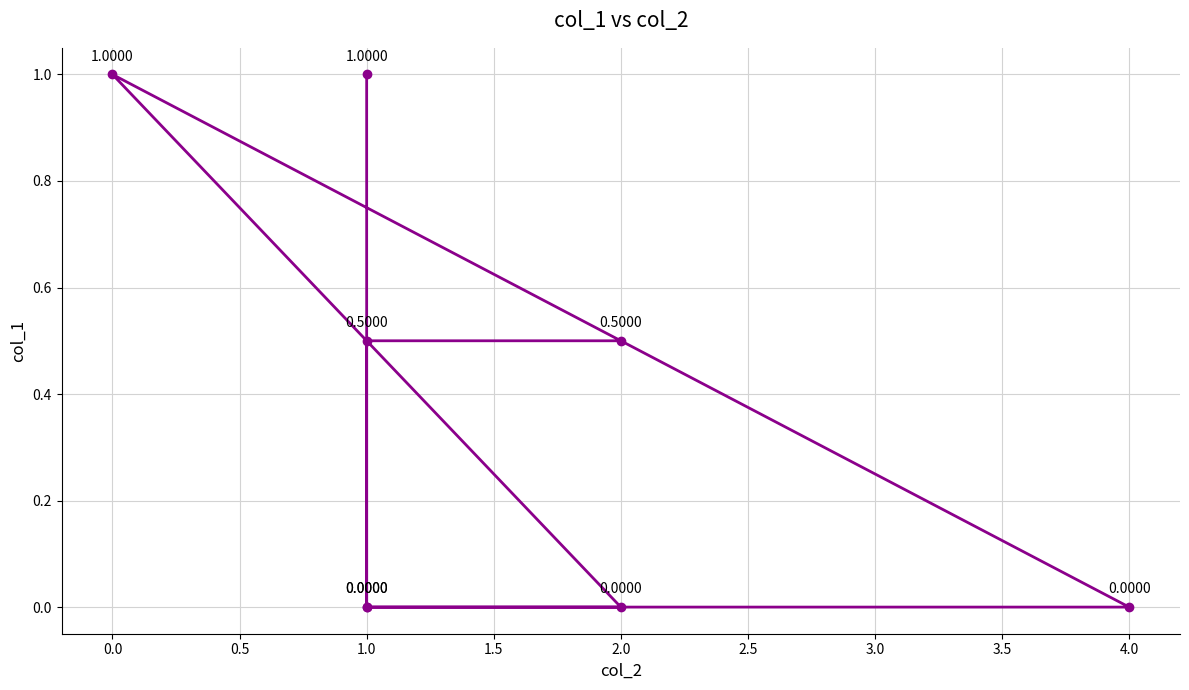

True or false: the data has more than 0 interior local peaks.

True